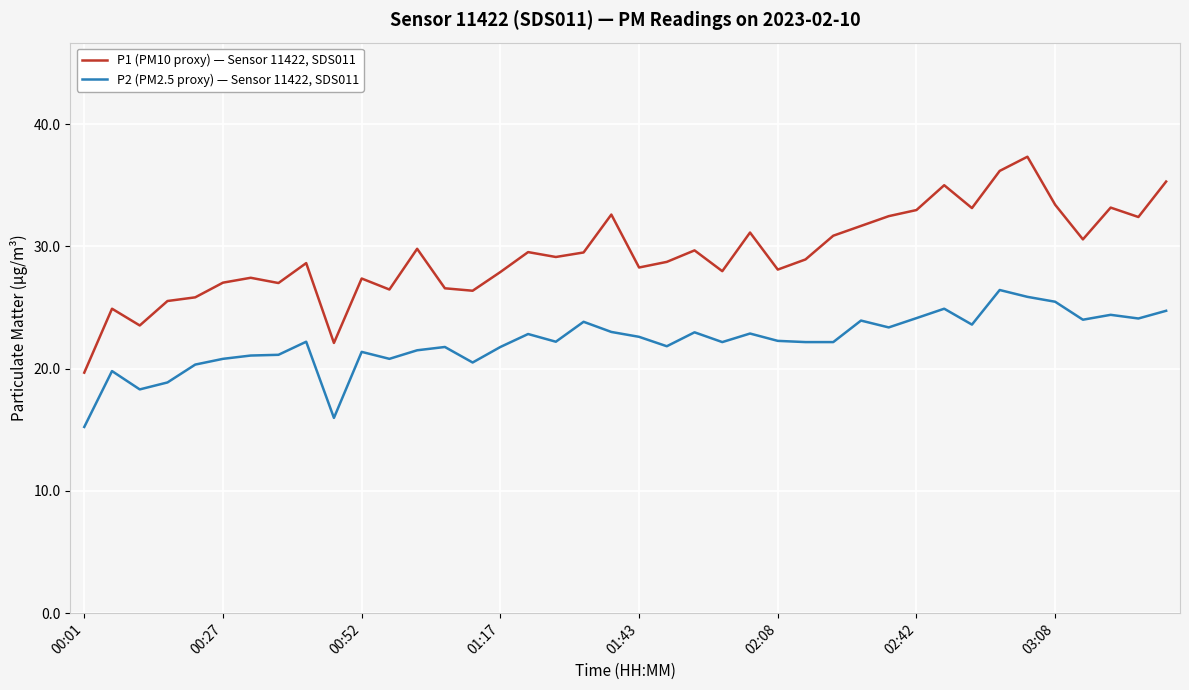

What is the difference between the maximum and minimum values in the P2 (PM2.5 proxy) — Sensor 11422, SDS011 series?

11.2